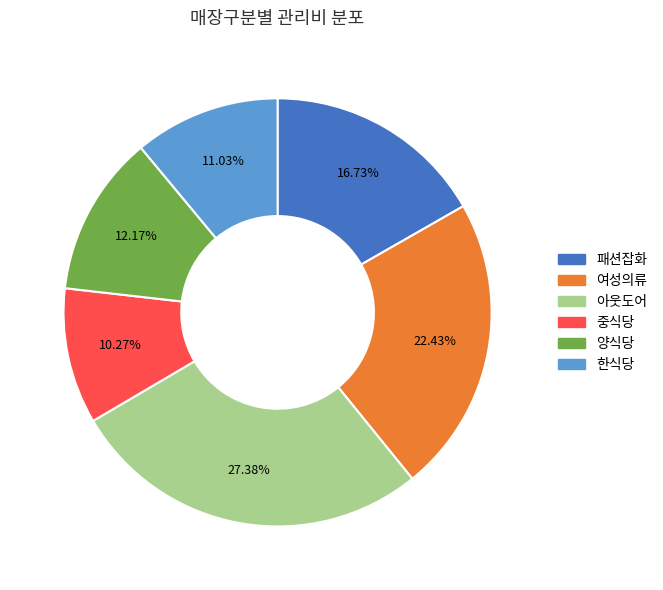

What percentage do 중식당 and 패션잡화 together represent?

27.0%